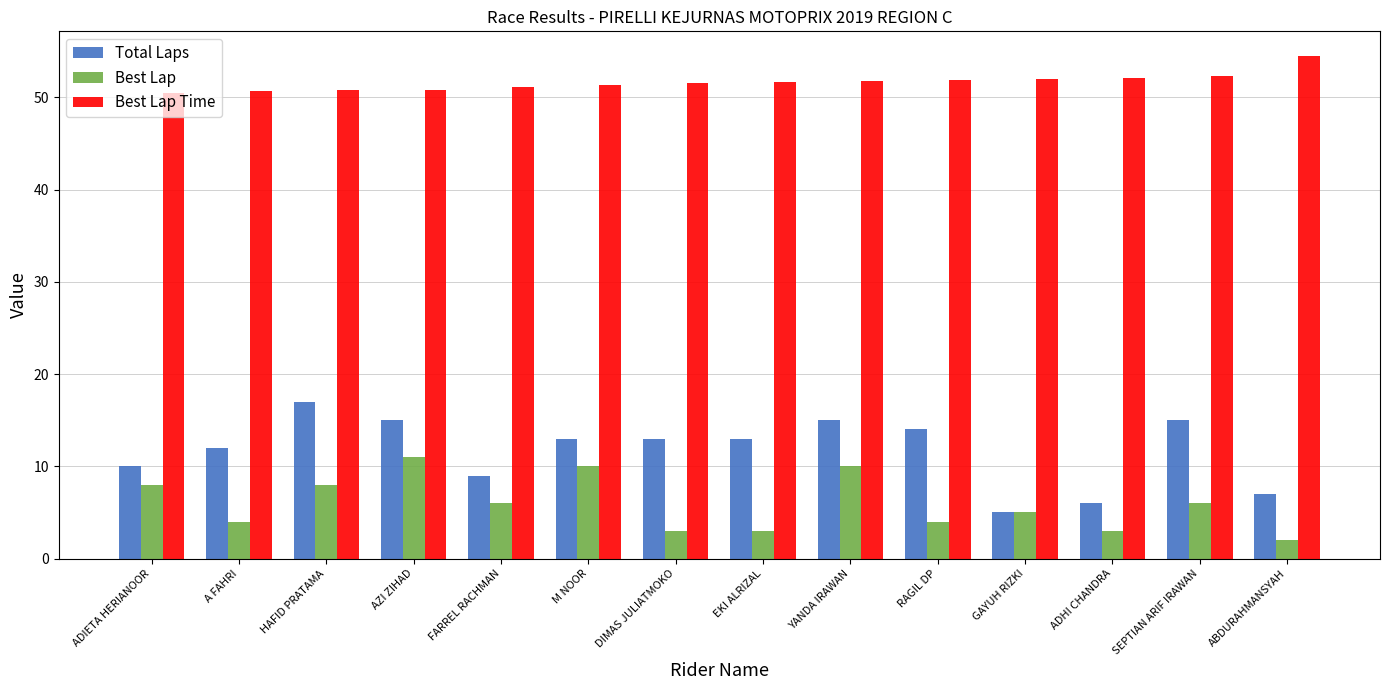

How many data points does each series have?

14